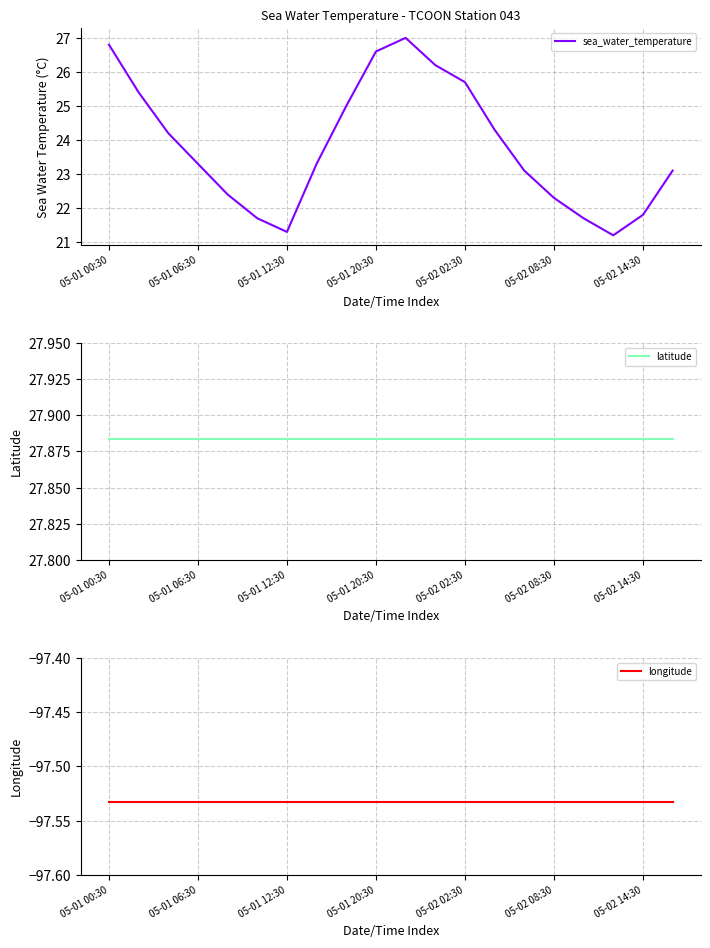

At which category is the sum across all series the highest?

10